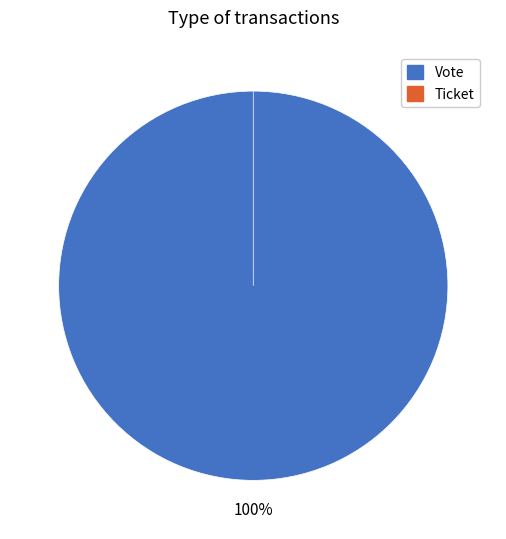

What percentage is the Vote slice, to the nearest percent?

100%